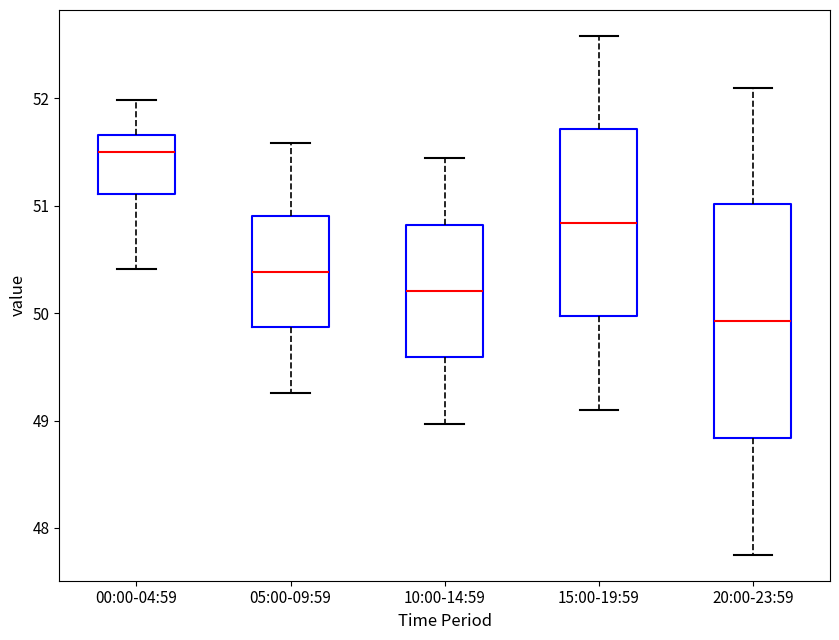

Which box has the lowest median line?

20:00-23:59